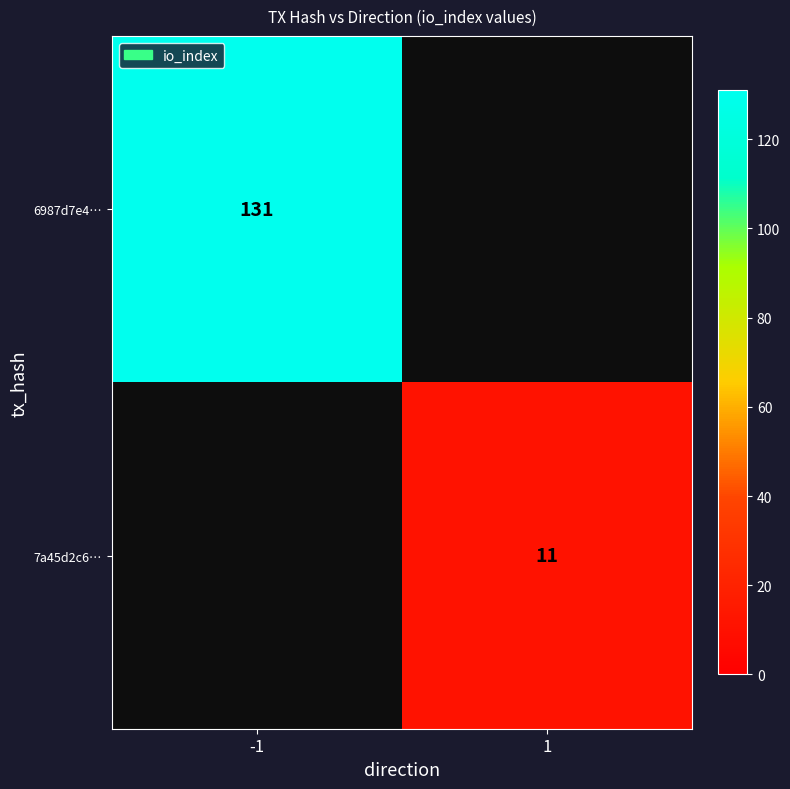

Which category has the highest value across all series?

-1